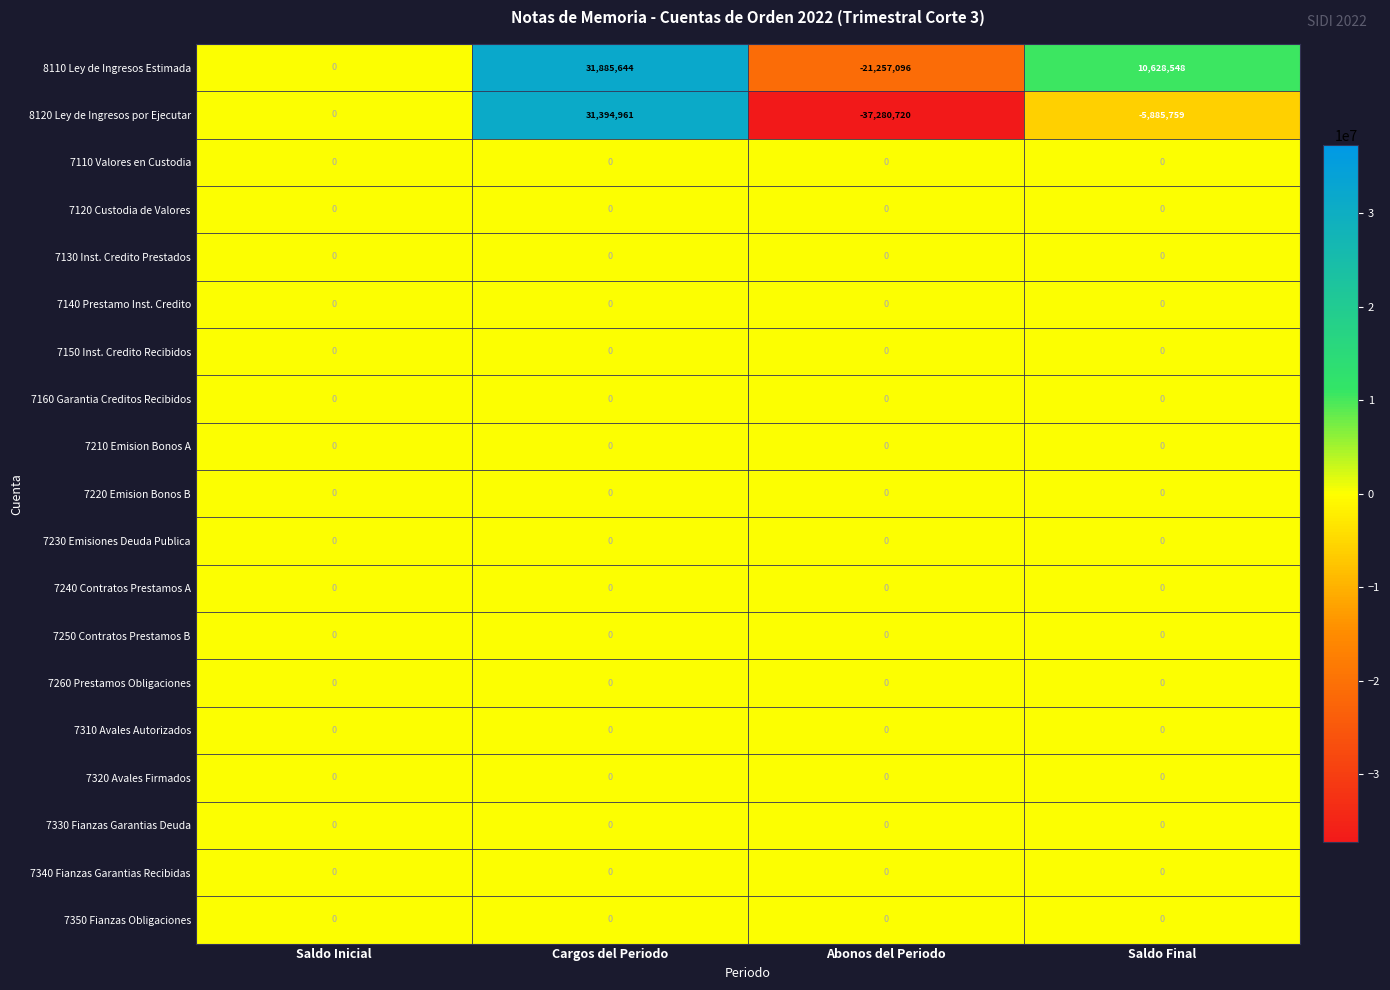

Which series has the largest total across all categories?

8110 Ley de Ingresos Estimada